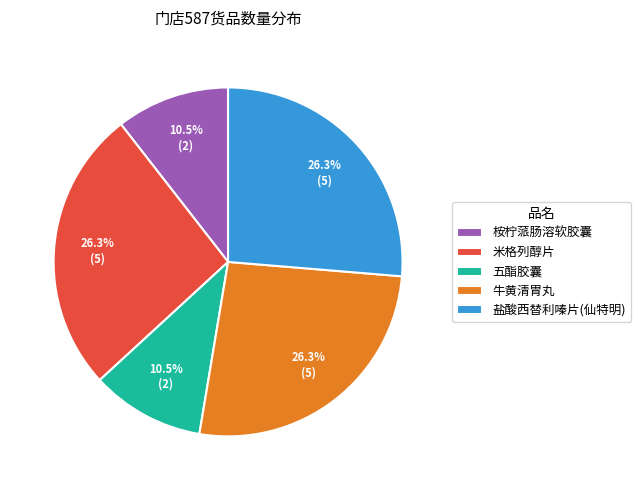

What percentage is the 米格列醇片 slice, to the nearest percent?

26%